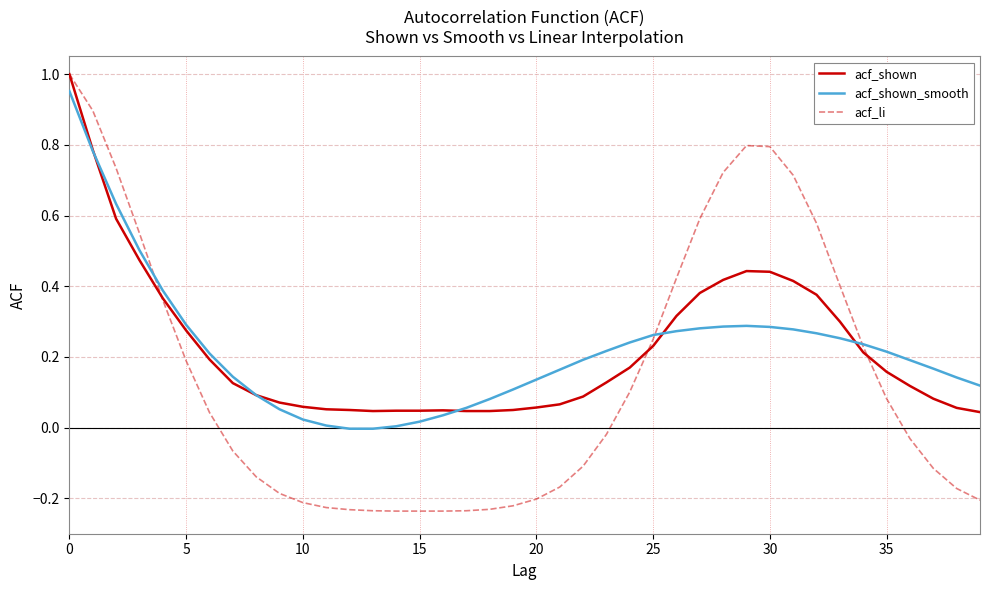

Which series has the largest range (max minus min)?

acf_li